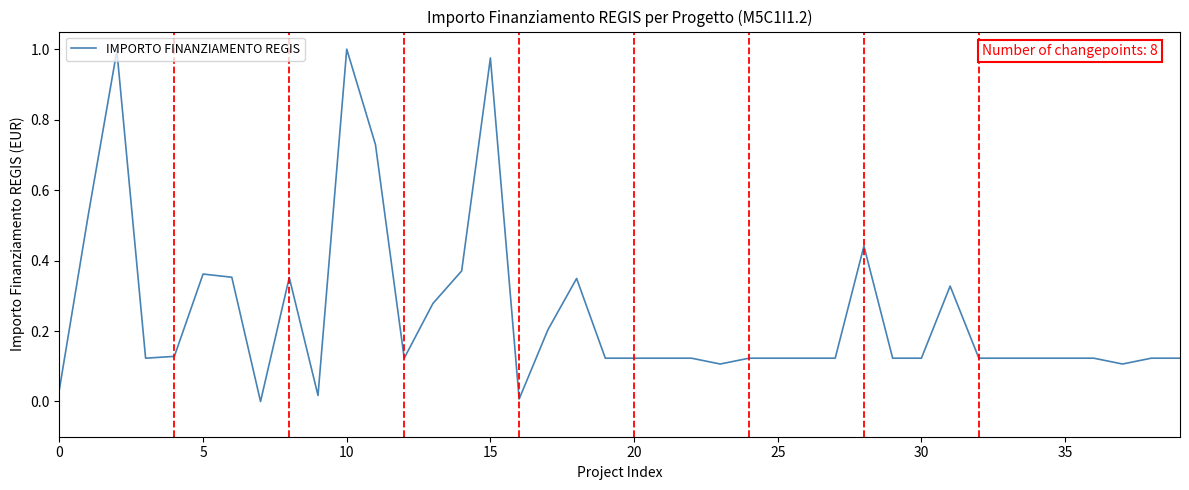

How many values are above zero?

39